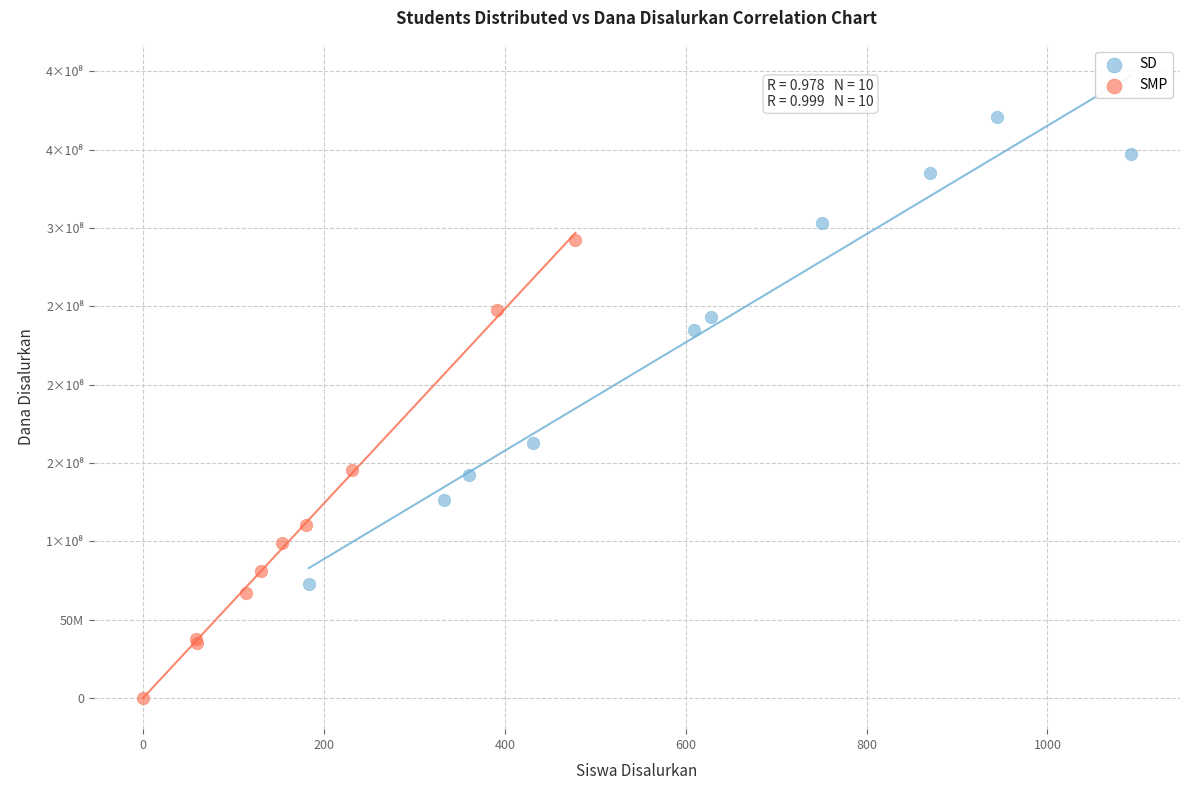

What are all the series names shown in the legend?

SD, SMP